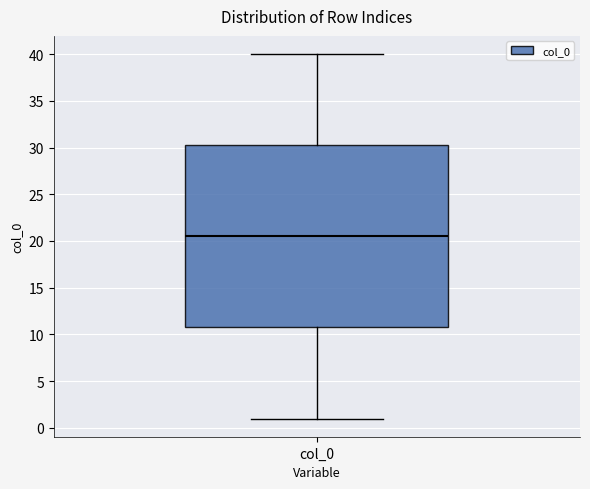

Where is the upper edge of the box for col_0 on the y-axis? The values are not printed on the chart, so give them approximately, as read against the axis.

30.5